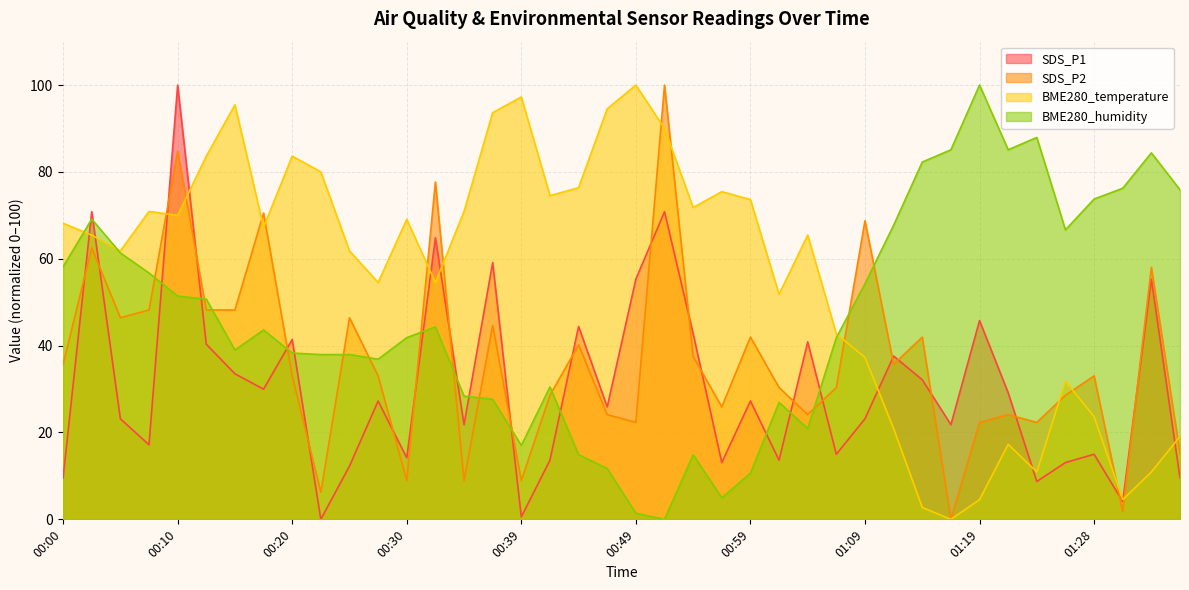

What is the difference between the second highest and minimum values in the BME280_temperature series?

97.3